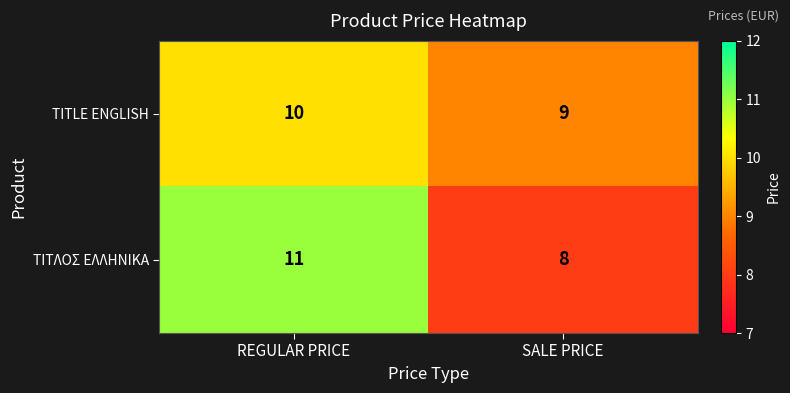

What is the maximum value for TITLE ENGLISH?

10